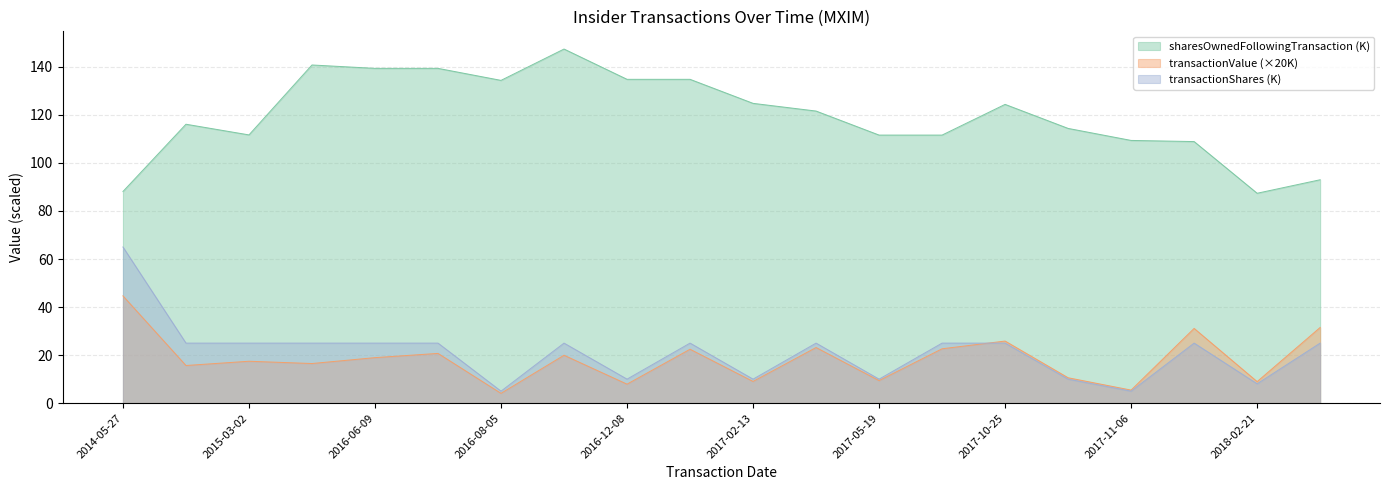

Between 2016-11-08 and 2017-02-13, which is larger?

2016-11-08